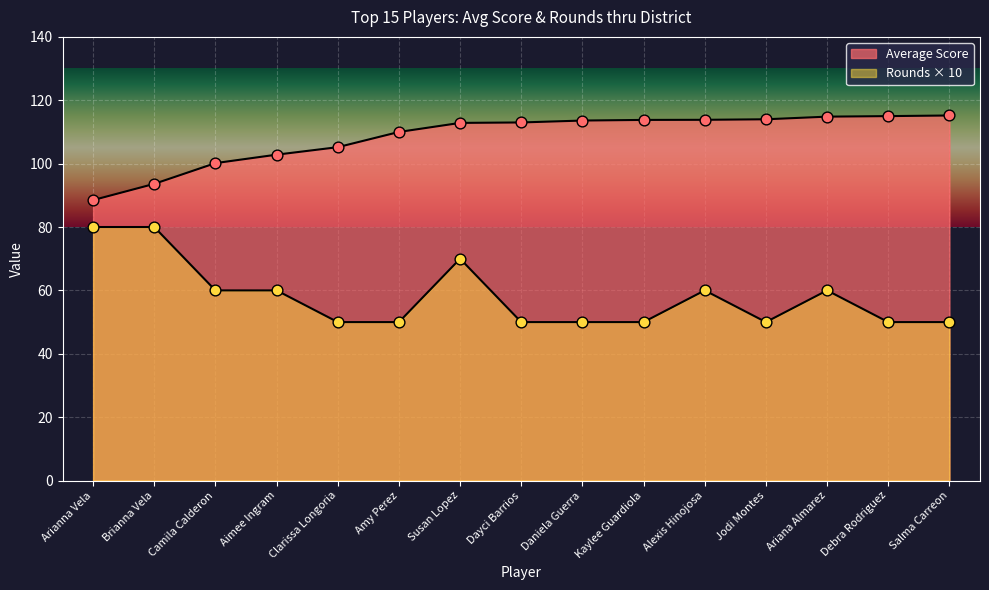

Which series contains the highest Y value?

Average Score